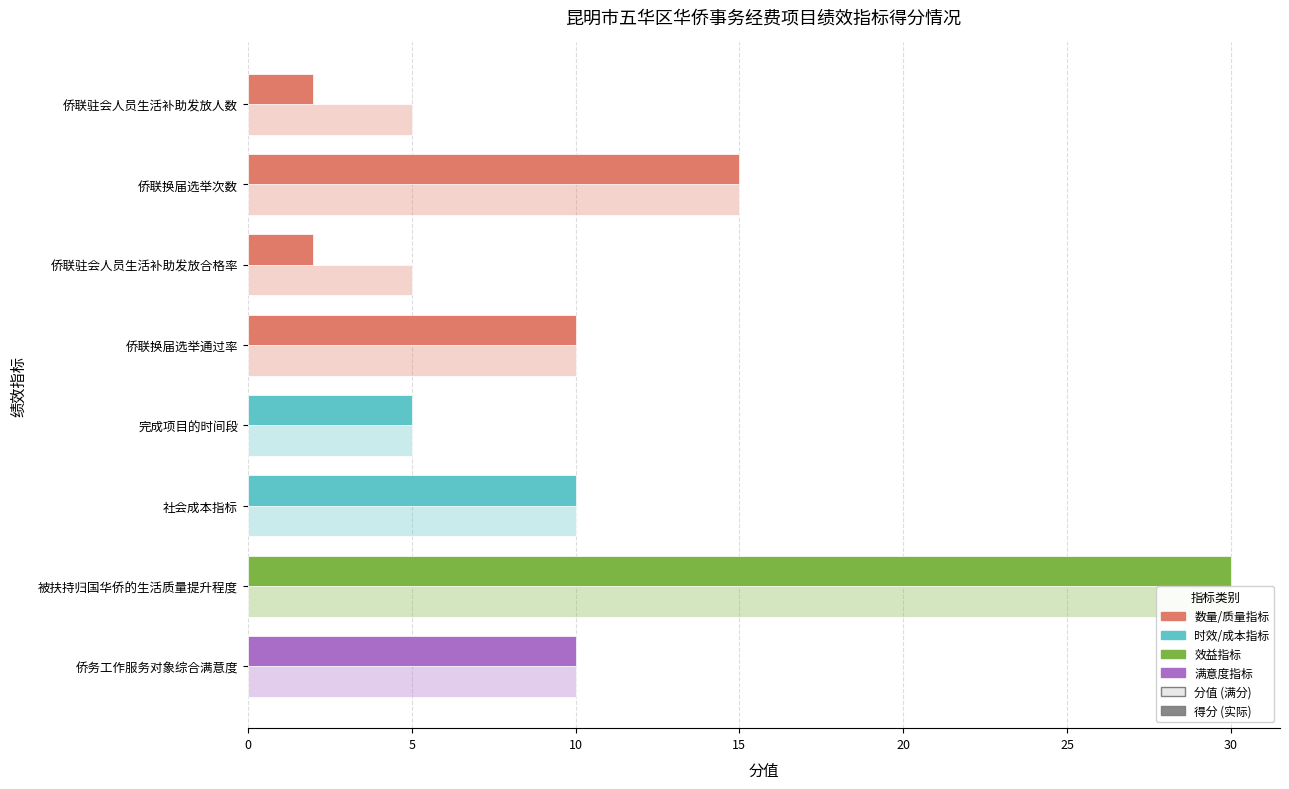

Count the number of data series in this chart.

2